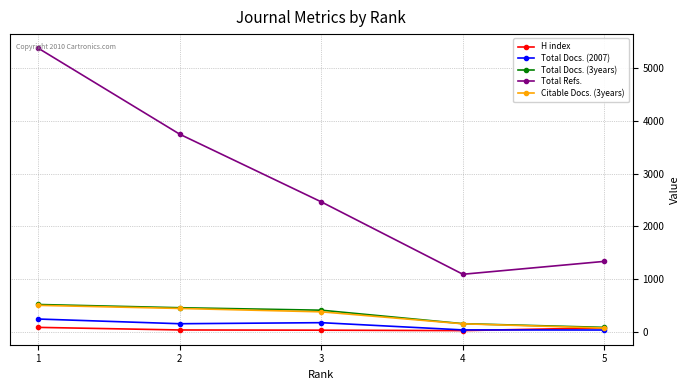

True or false: Total Docs. (2007) has more than 1 interior local peaks.

False